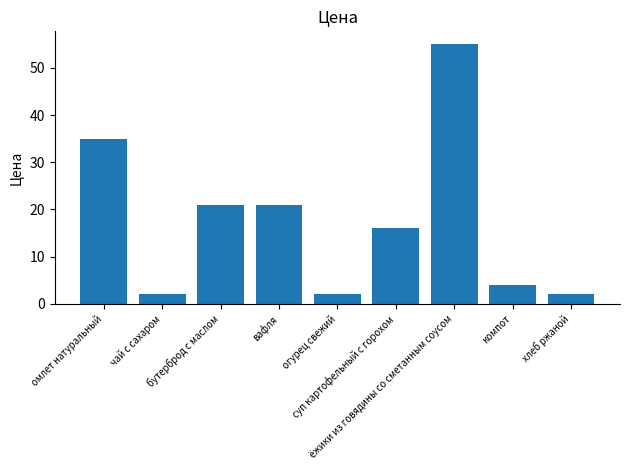

Which label corresponds to the largest value in the chart?

ёжики из говядины со сметанным соусом